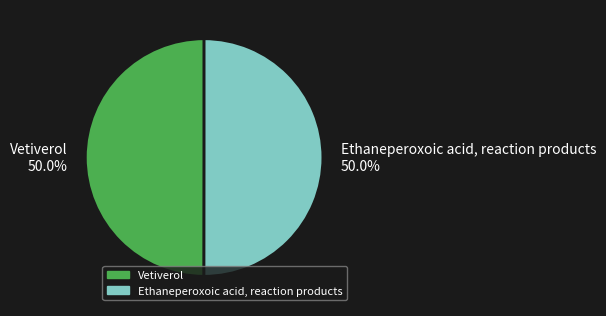

What portion of the pie excludes Ethaneperoxoic acid, reaction products 50.0%?

50.0%